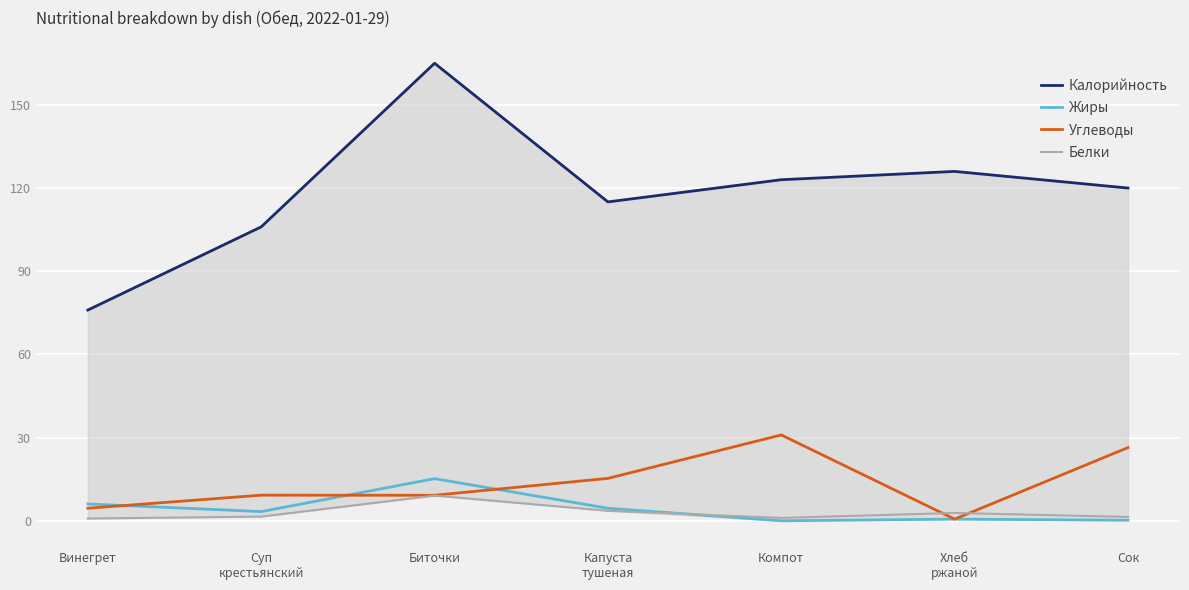

The Калорийность series shows 174.1 at Компот. True or false?

False